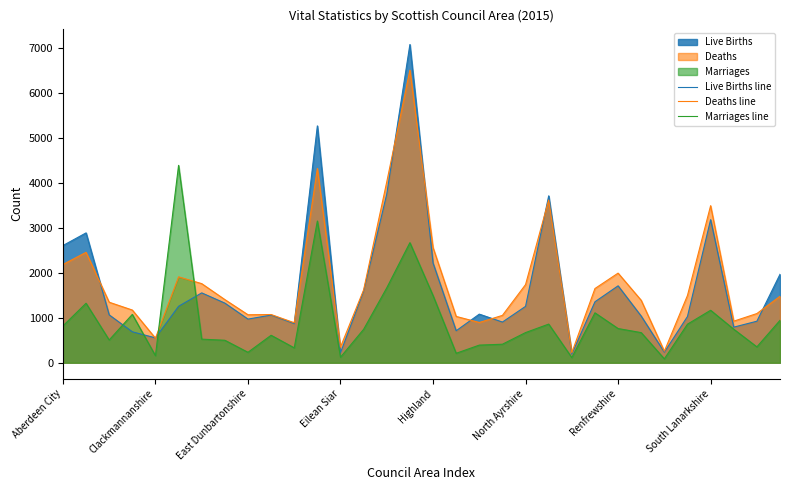

How many series are shown in this chart?

3